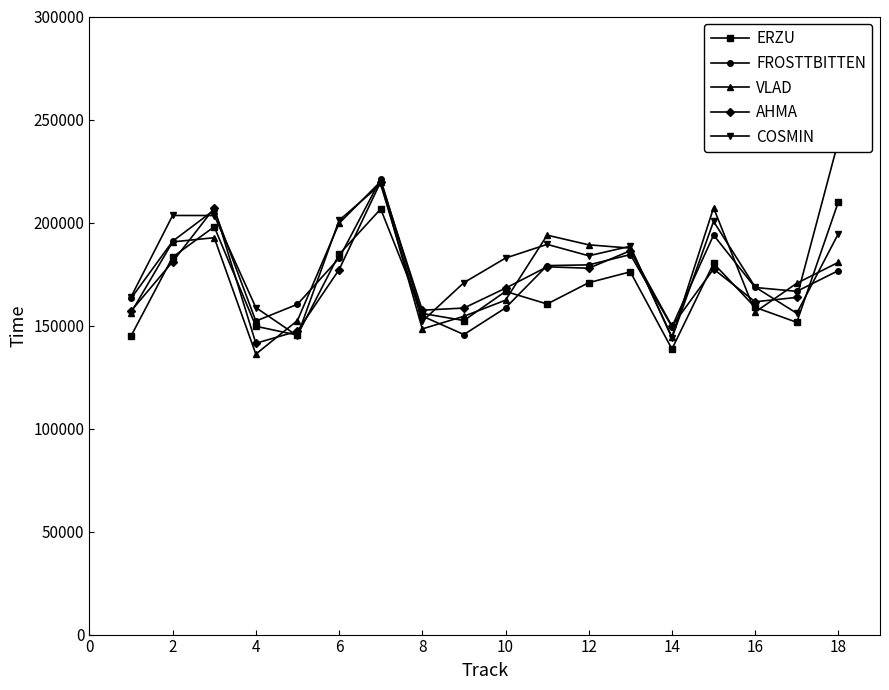

At how many categories does at least one series exceed 185865?

9